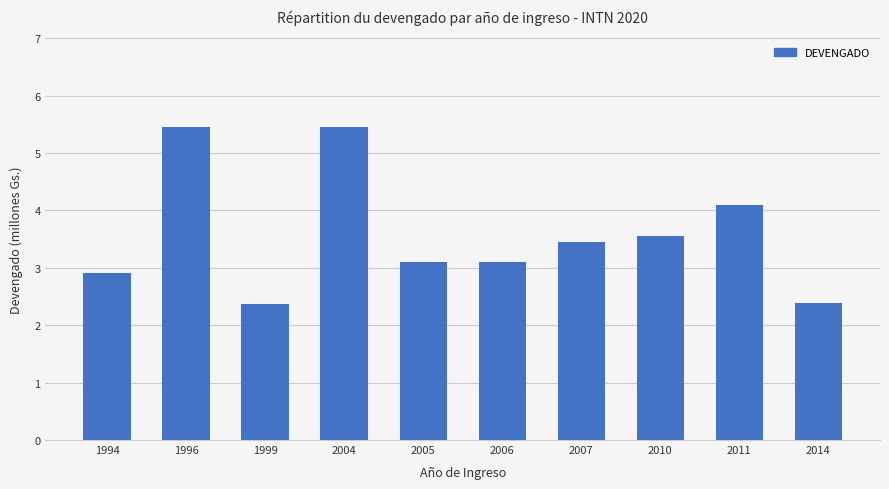

What is the greatest value displayed?

5.5